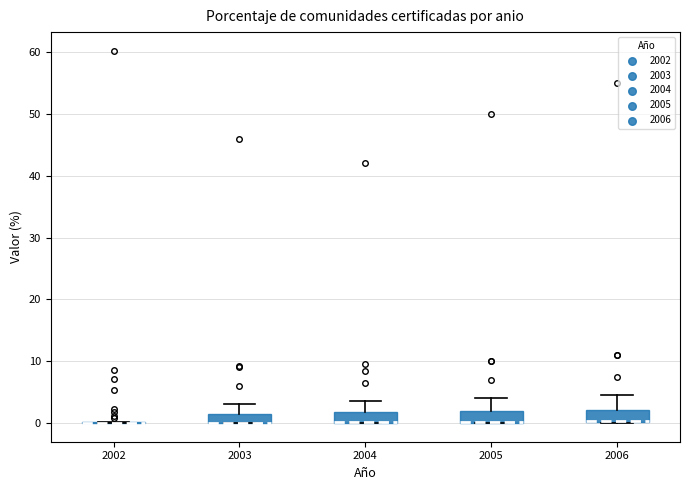

Reading left to right, read every box against the y-axis: the position of its median line, the range the box covers, and the ends of its whiskers. The values are not printed on the chart, so give them approximately, as read against the axis.

2002: box collapsed to a line at 0, whiskers 0 to 0
2003: median 0 (drawn on the box's lower edge), box 0 to 2, whiskers 0 to 3
2004: median 0 (drawn on the box's lower edge), box 0 to 2, whiskers 0 to 4
2005: median 0 (drawn on the box's lower edge), box 0 to 2, whiskers 0 to 4
2006: median 0 (drawn on the box's lower edge), box 0 to 2, whiskers 0 to 5